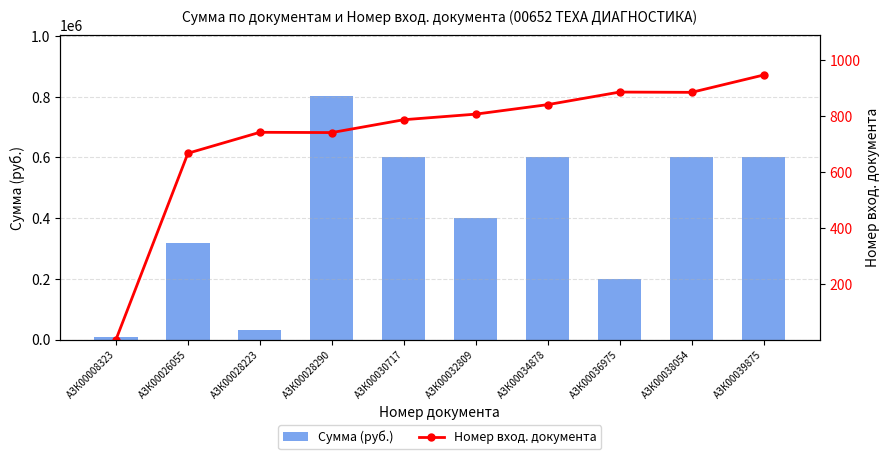

What is the difference between the second highest and second lowest values in the Номер вход. документа series?

219.0